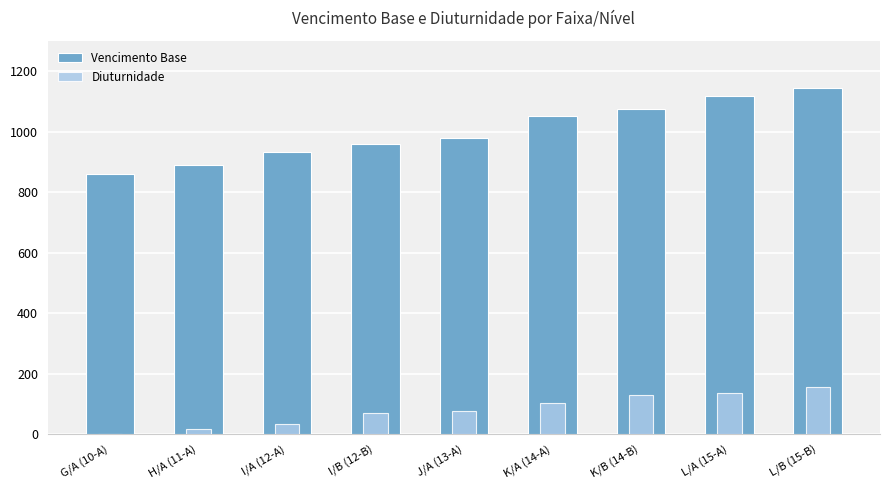

What is the difference between the maximum and minimum values in the Diuturnidade series?

155.2